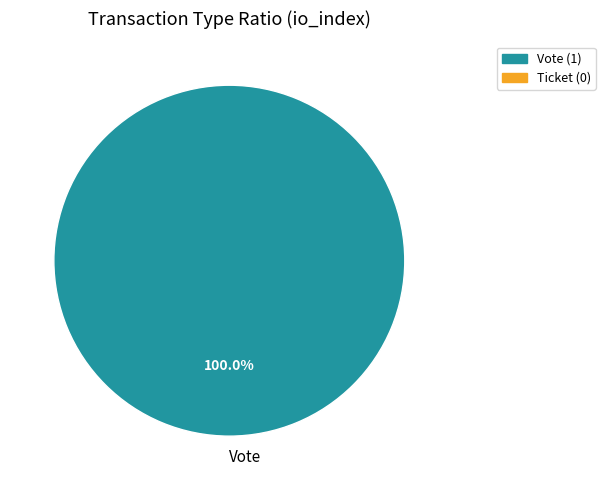

Rank the categories by value from lowest to highest.

Vote